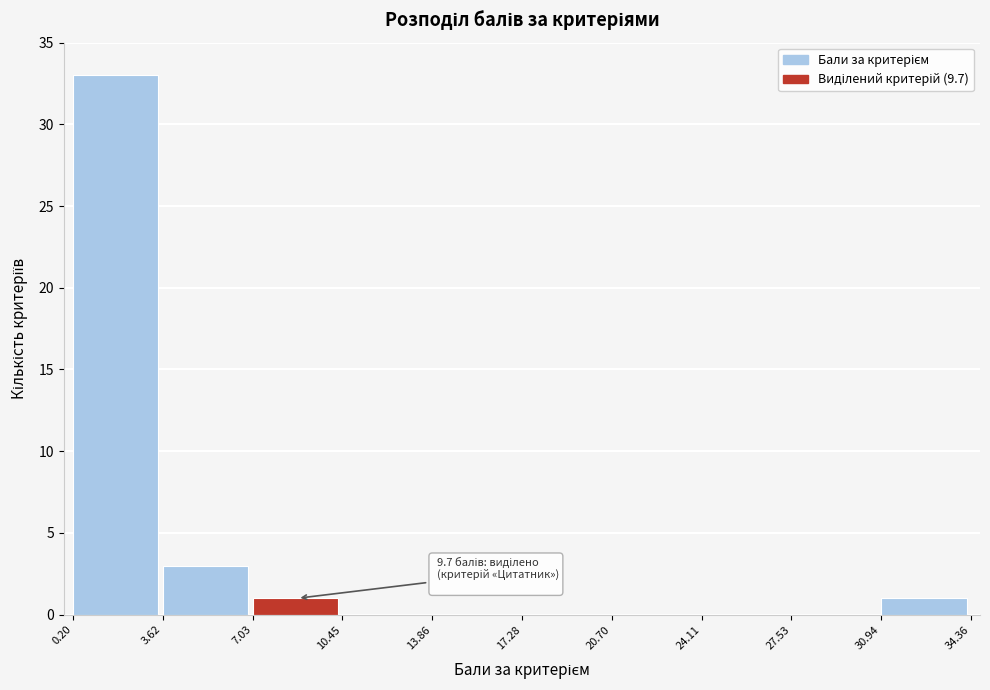

Which range on the x-axis has the tallest bar?

0.20 to 3.62